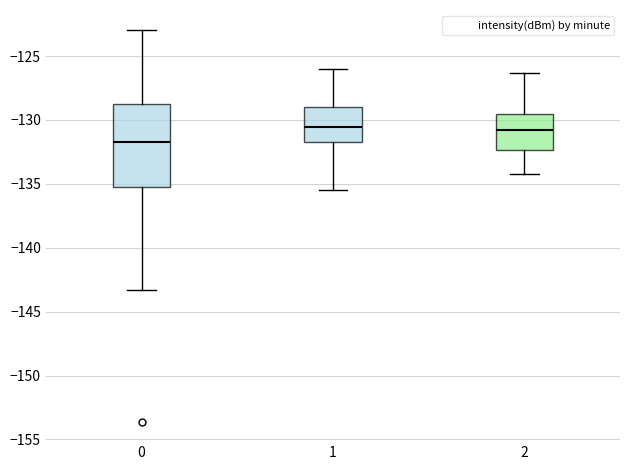

Which box's median line is the lowest?

0